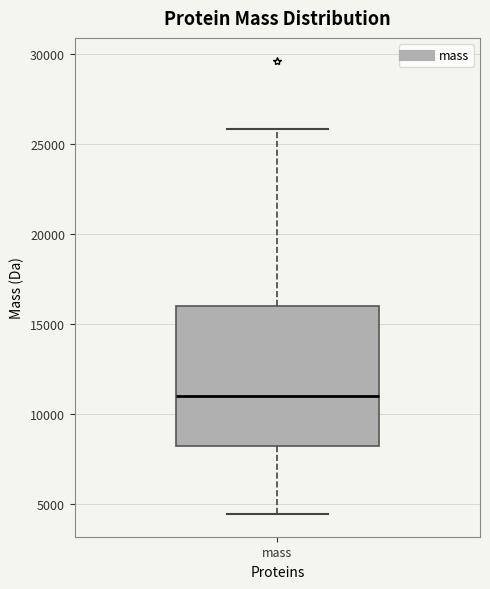

Where is the upper edge of the box for mass on the y-axis? The values are not printed on the chart, so give them approximately, as read against the axis.

16000